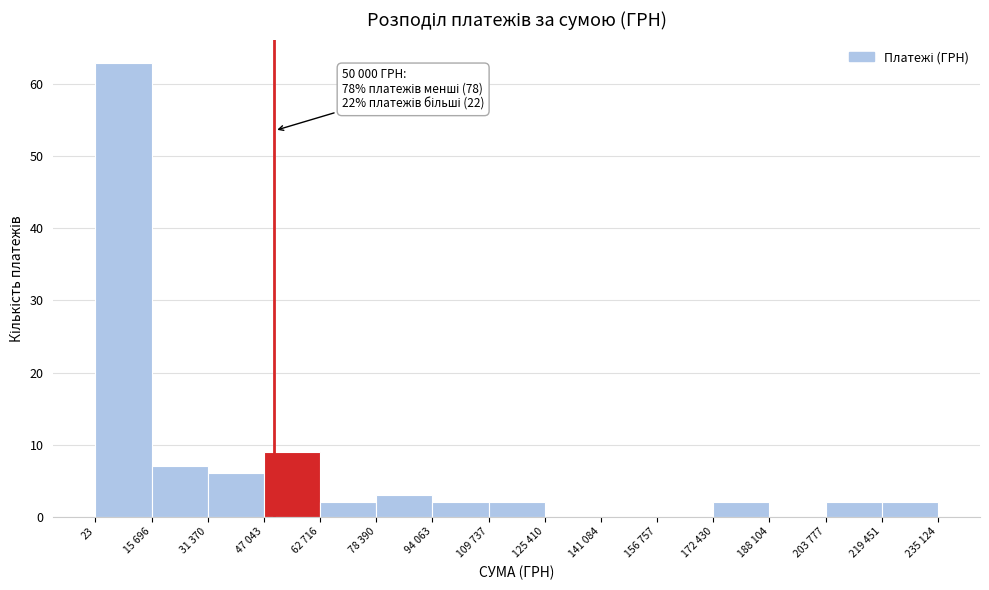

Reading left to right, what are all the values shown in this chart?

23=63	15 696=7	31 370=6	47 043=9	62 716=2	78 390=3	94 063=2	109 737=2	125 410=0	141 084=0	156 757=0	172 430=2	188 104=0	203 777=2	219 451=2